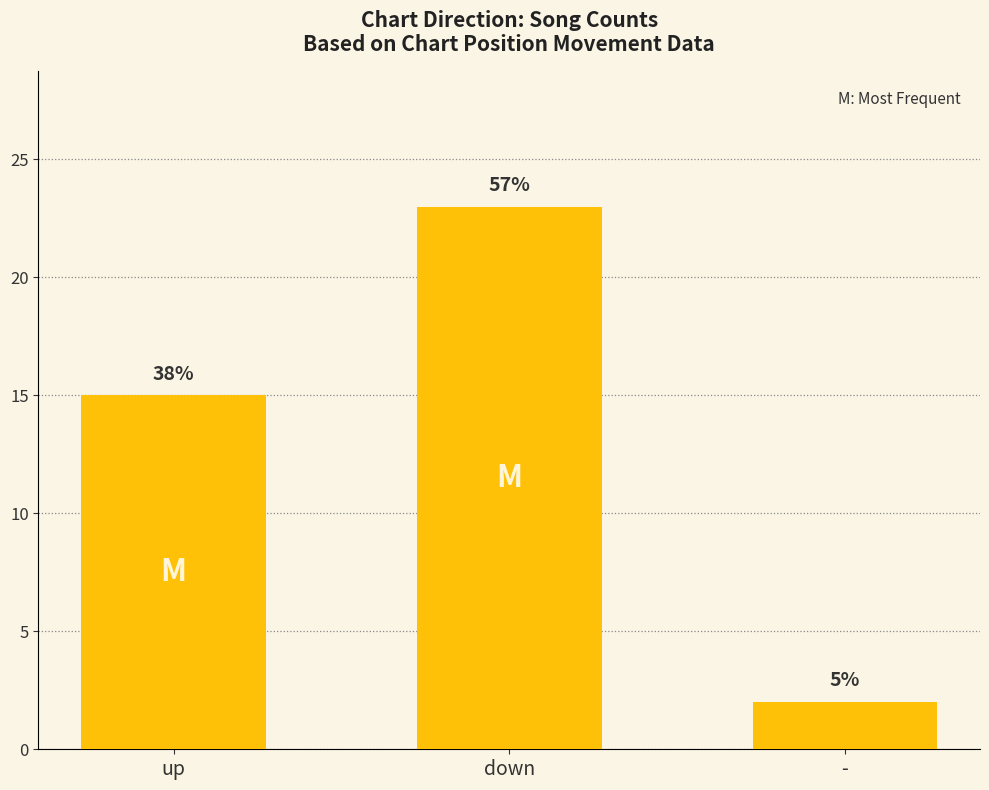

Rank the categories by value from highest to lowest.

down, up, -